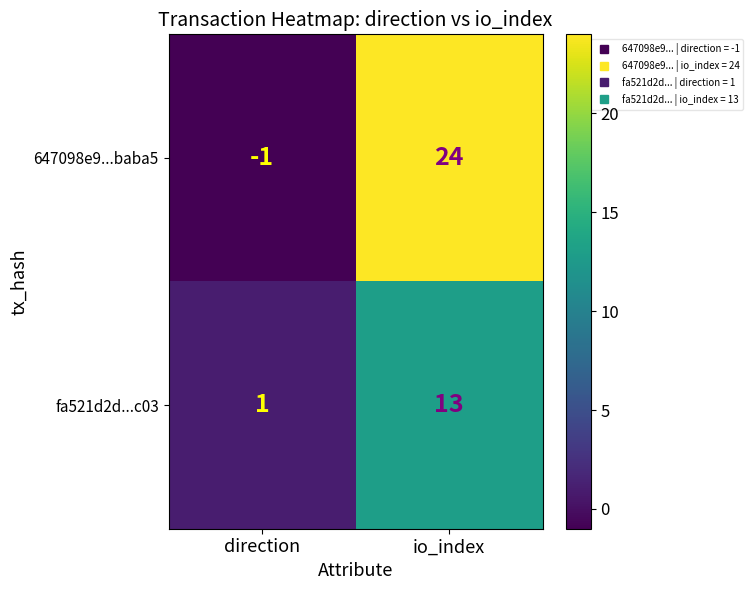

How many values in 647098e9...baba5 are above zero?

1